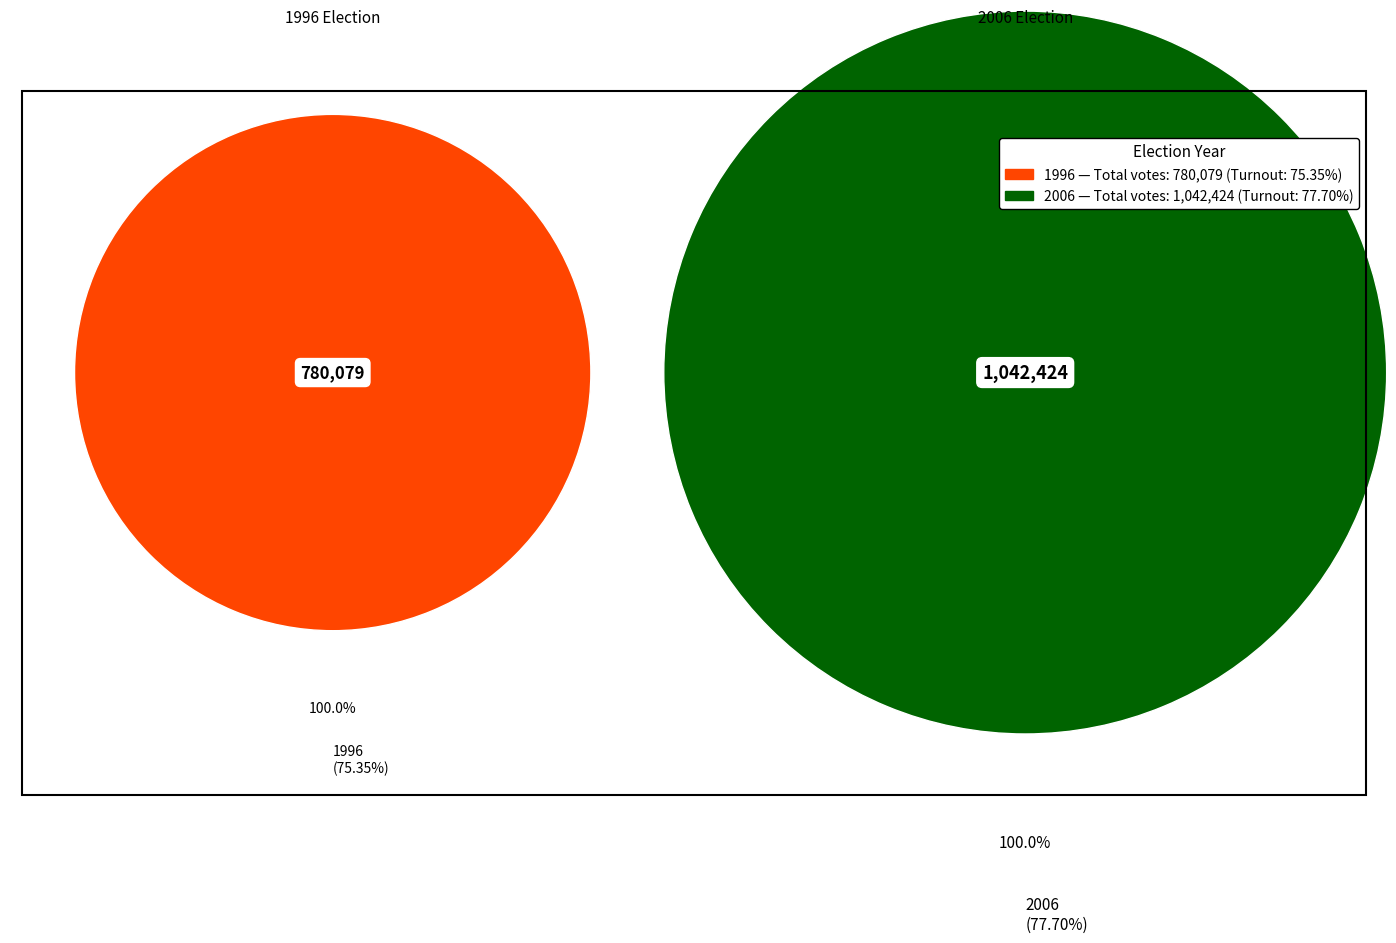

Which category has the smallest portion of the pie?

1996 (75.35%)